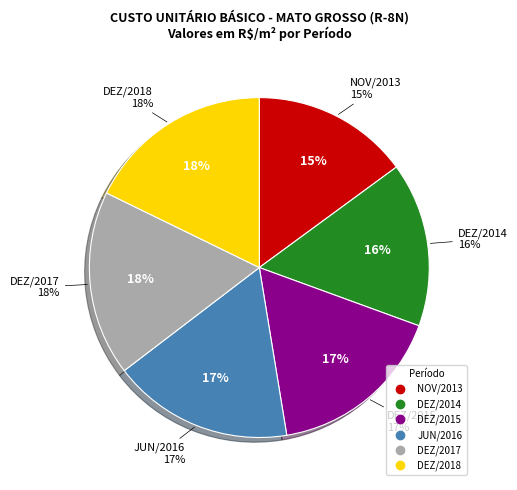

Combined, what portion of the pie is 2014 and 2016?

32.8%